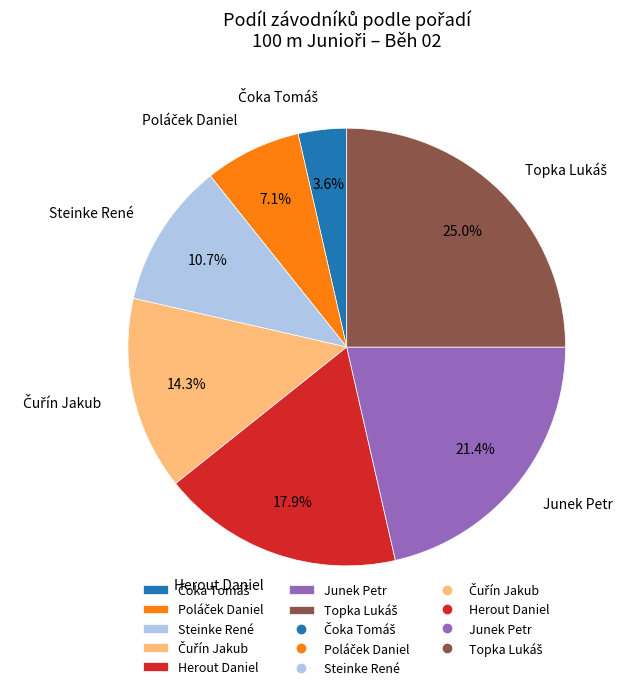

Does any single category account for the majority?

No